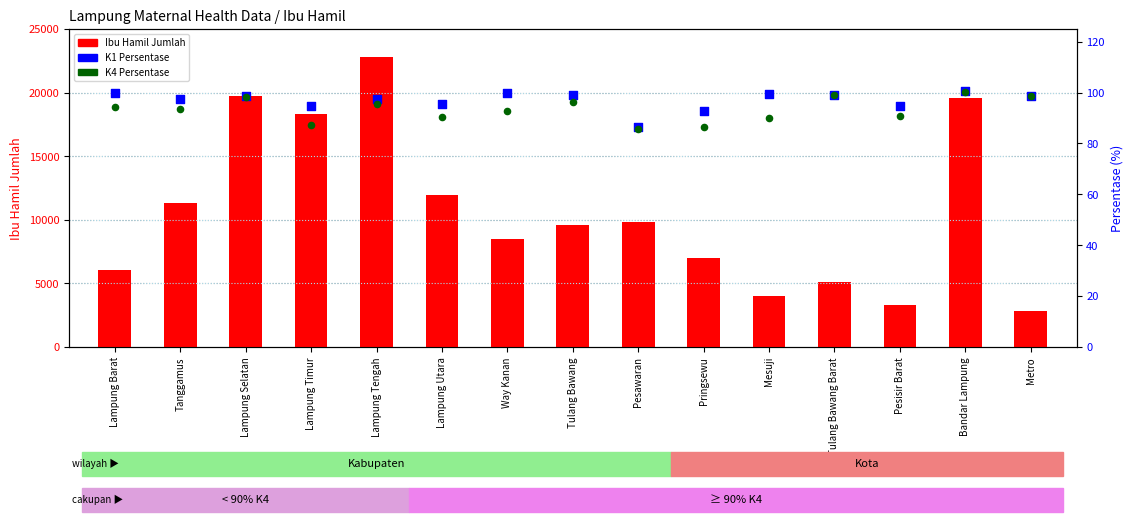

Which series has the largest Y range (max minus min)?

Ibu Hamil Jumlah